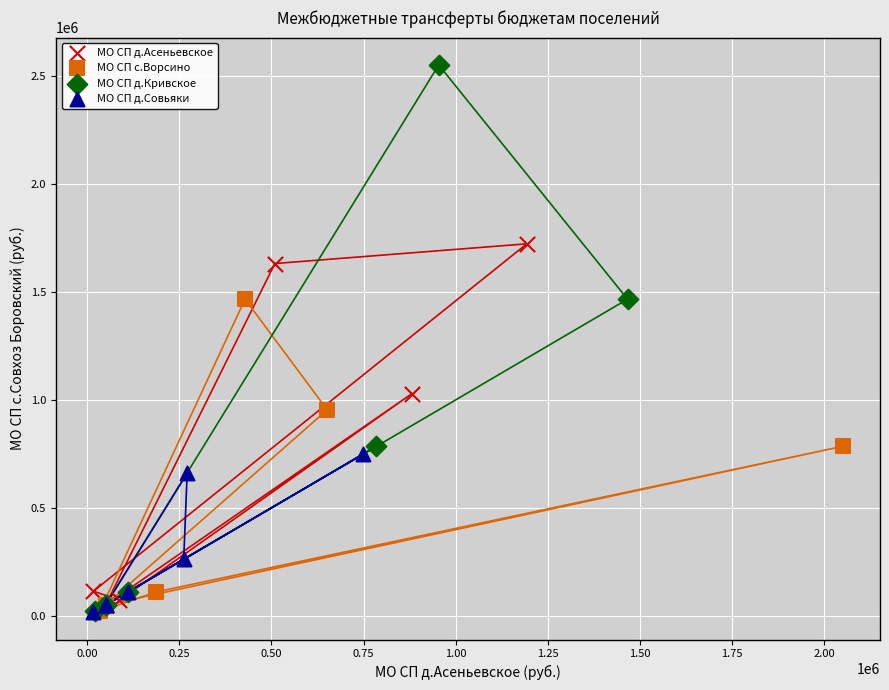

Which series contains the highest Y value?

МО СП д.Кривское